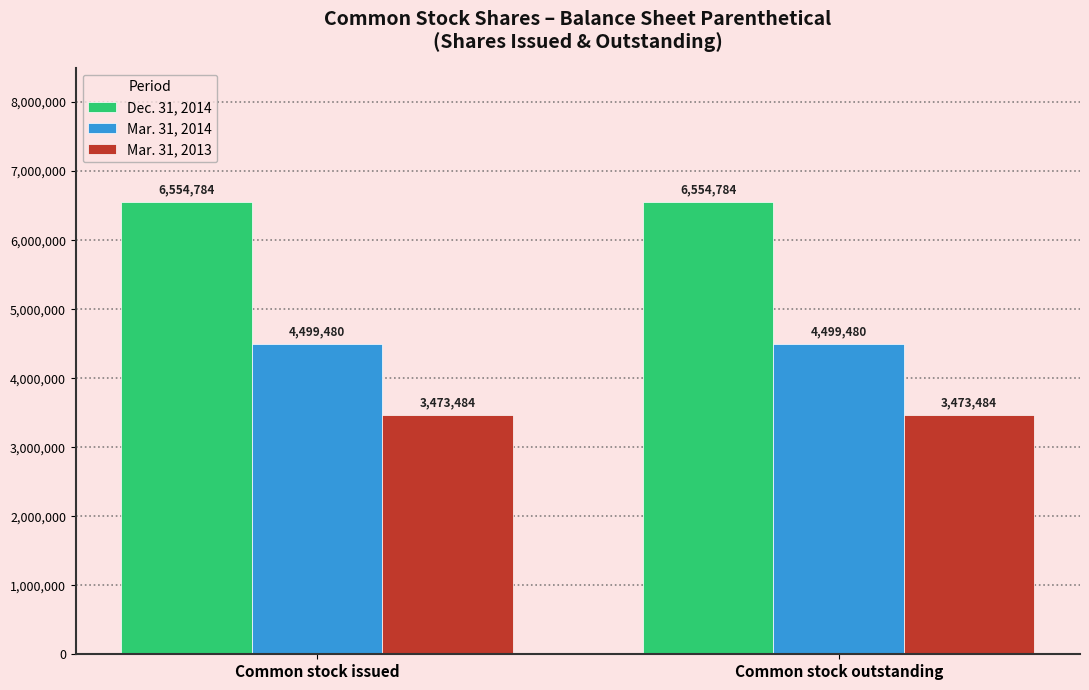

Reading left to right, extract all data points from this chart.

Dec. 31, 2014: 6554784	6554784
Mar. 31, 2014: 4499480	4499480
Mar. 31, 2013: 3473484	3473484